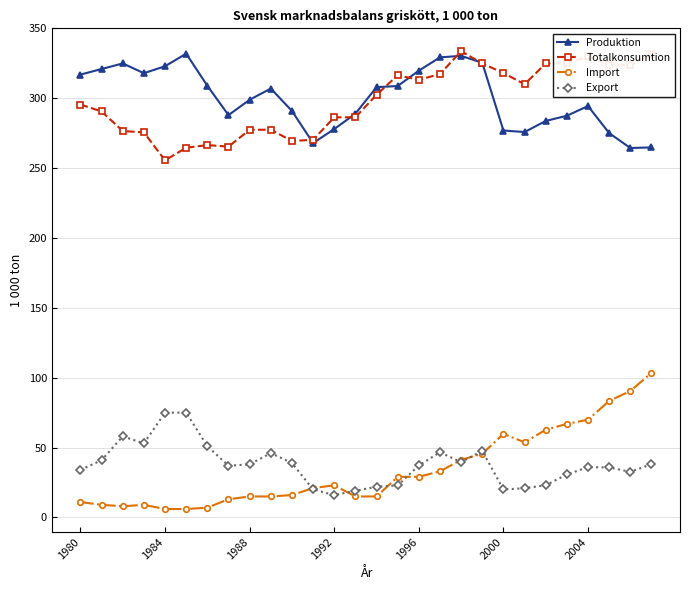

Which series has the widest spread of values?

Import